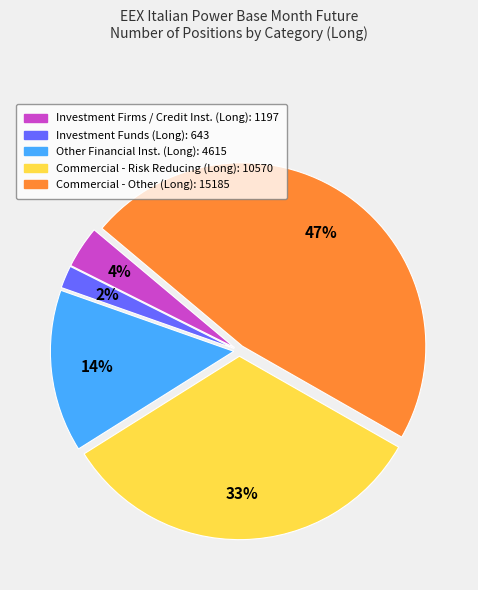

Does any single category account for the majority?

No